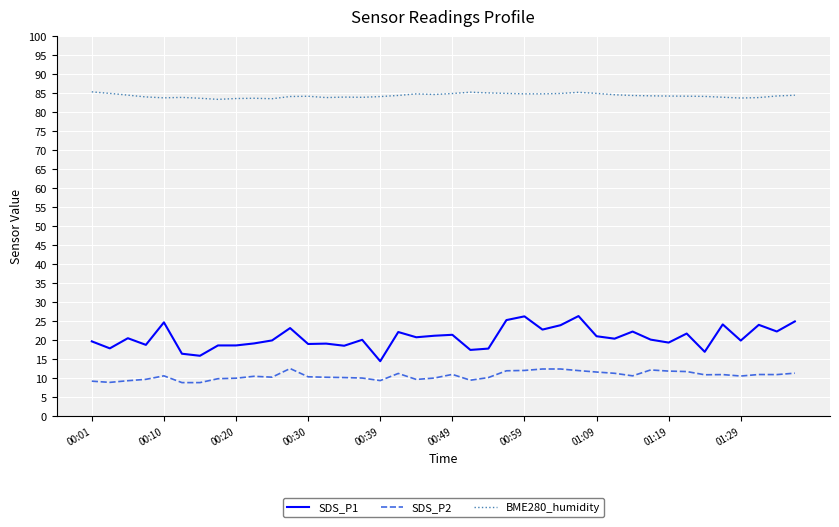

Which series has the largest total across all categories?

BME280_humidity